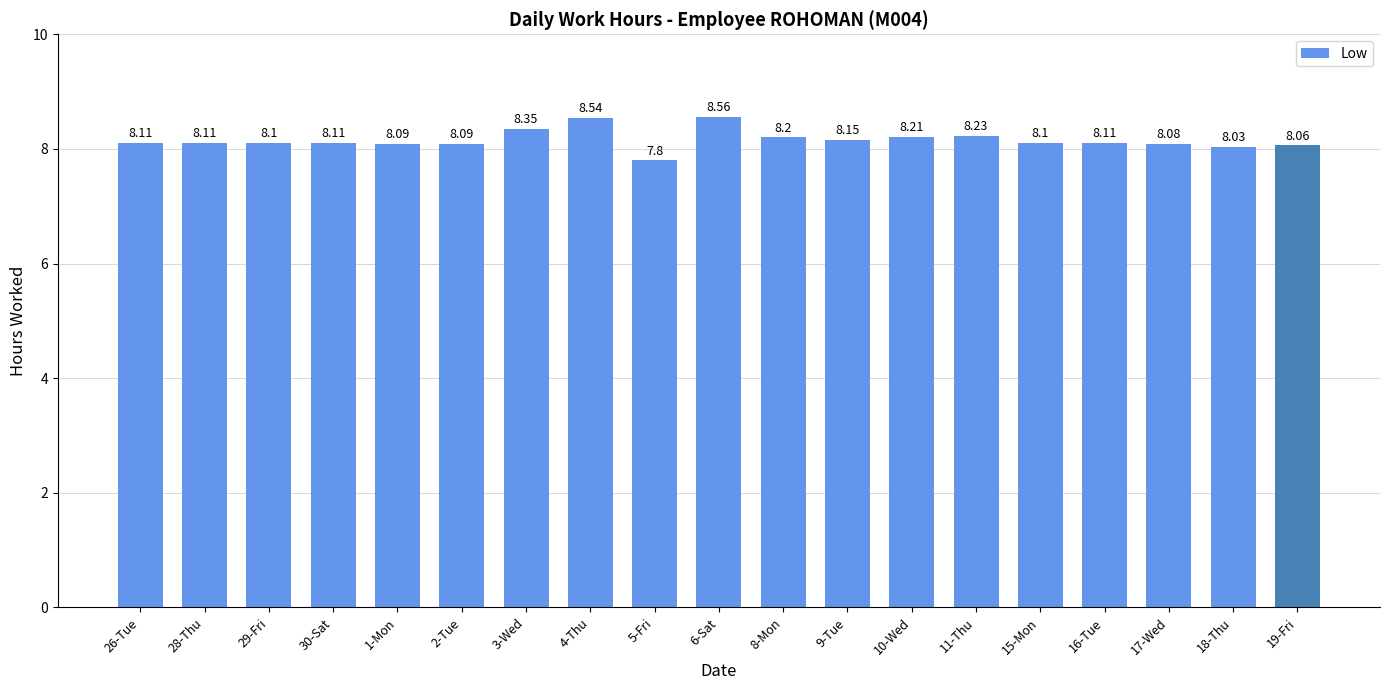

How many bars are there in total?

19